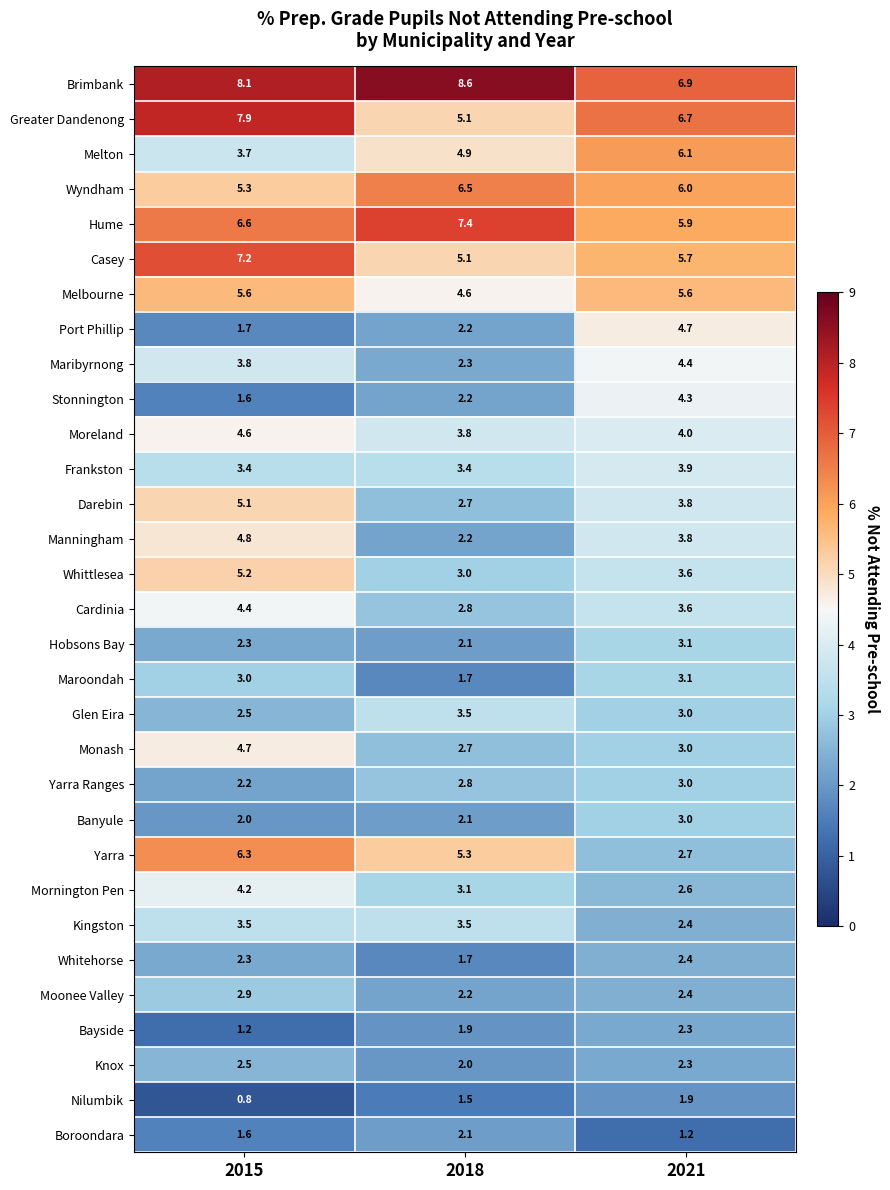

The Mornington Pen series shows 1.4 at 2015. True or false?

False